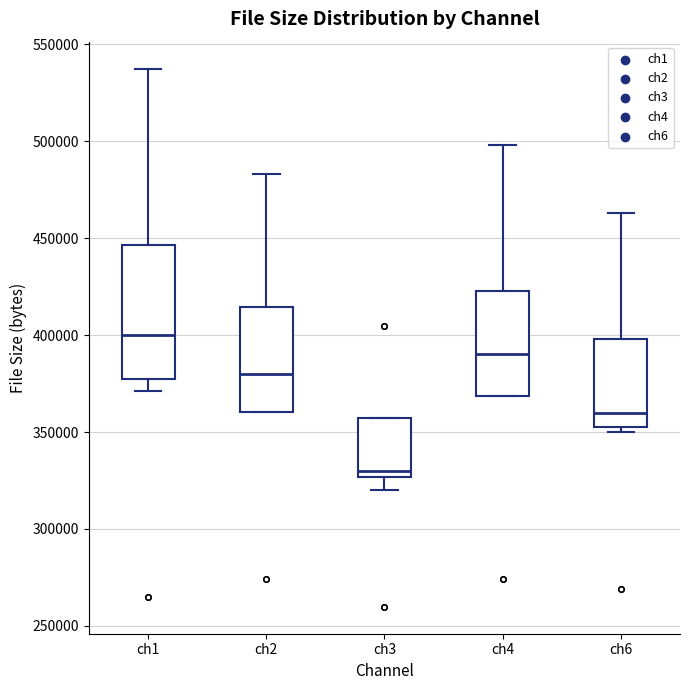

Where is the lower edge of the box for ch3 on the y-axis? The values are not printed on the chart, so give them approximately, as read against the axis.

325000